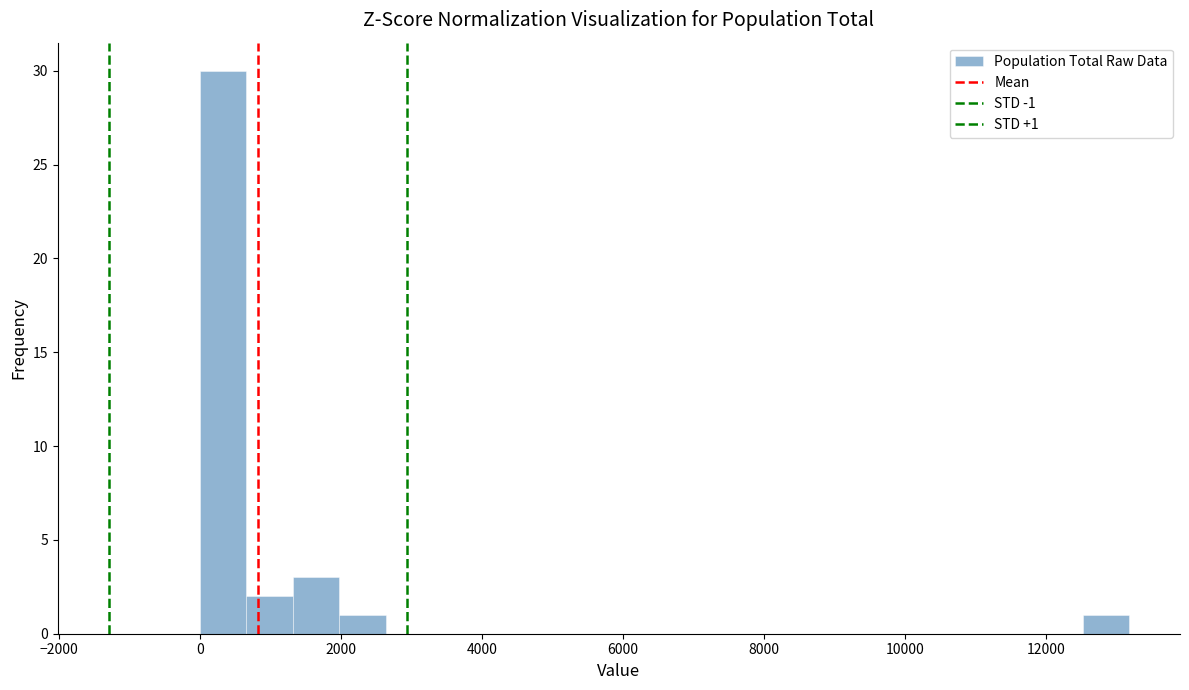

Read against the x-axis, roughly where is the centre of the tallest bar?

400